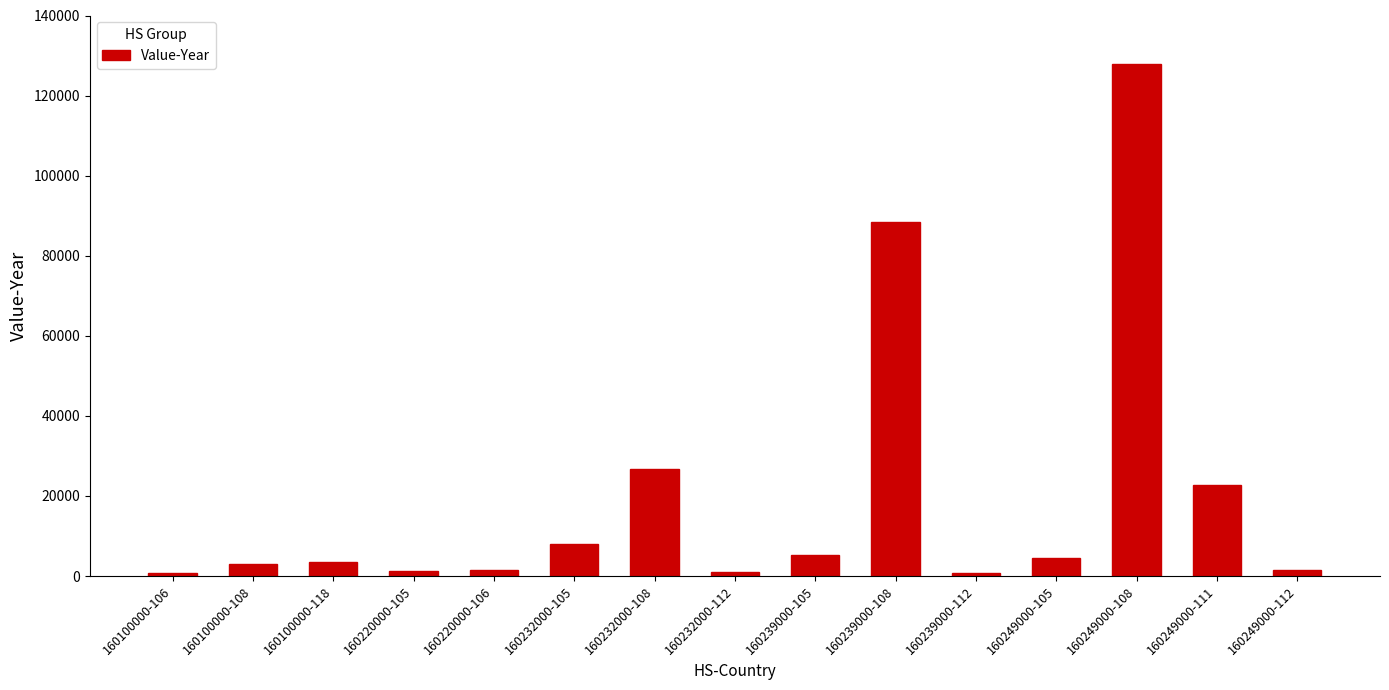

What is the value of the 14th bar from the left?

22699